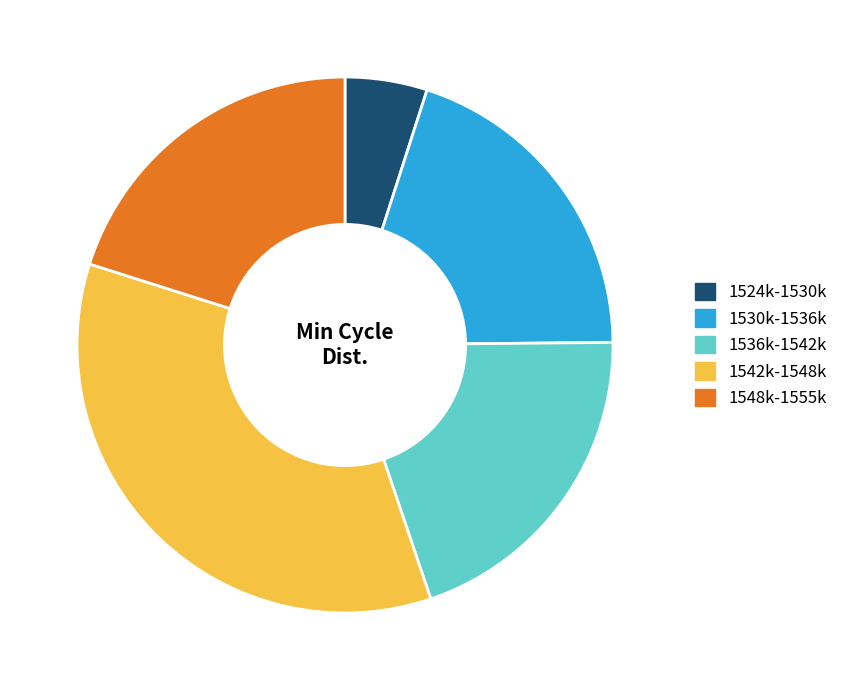

How many slices are in this pie chart?

5